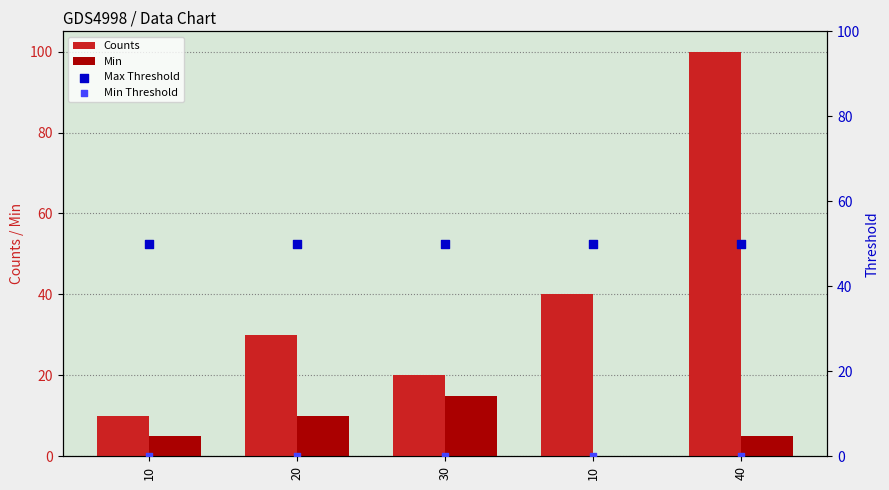

Is the value of Min Threshold at 30 greater than the value of Max Threshold at 20?

No